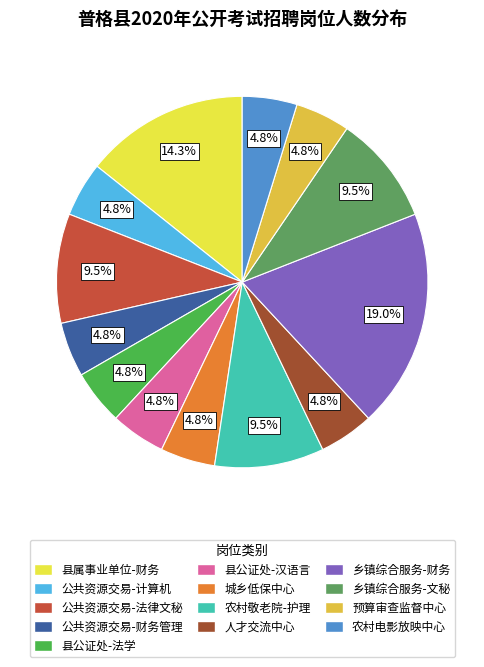

How many slices are in this pie chart?

13